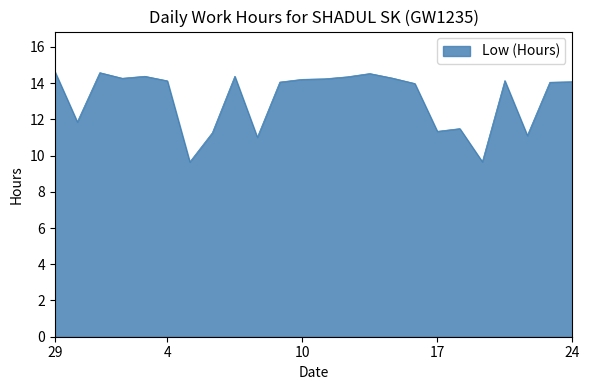

What is the smallest value displayed?

9.7